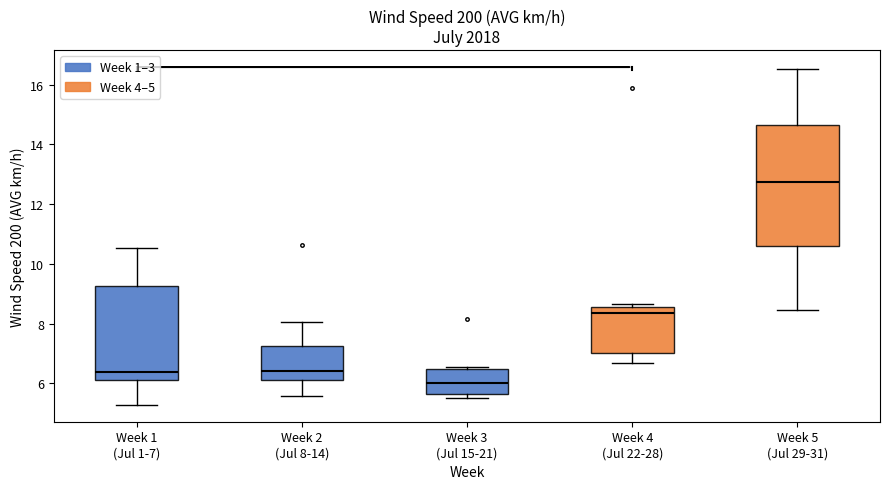

Where is the upper edge of the box for Week 3 (Jul 15-21) on the y-axis? The values are not printed on the chart, so give them approximately, as read against the axis.

6.4